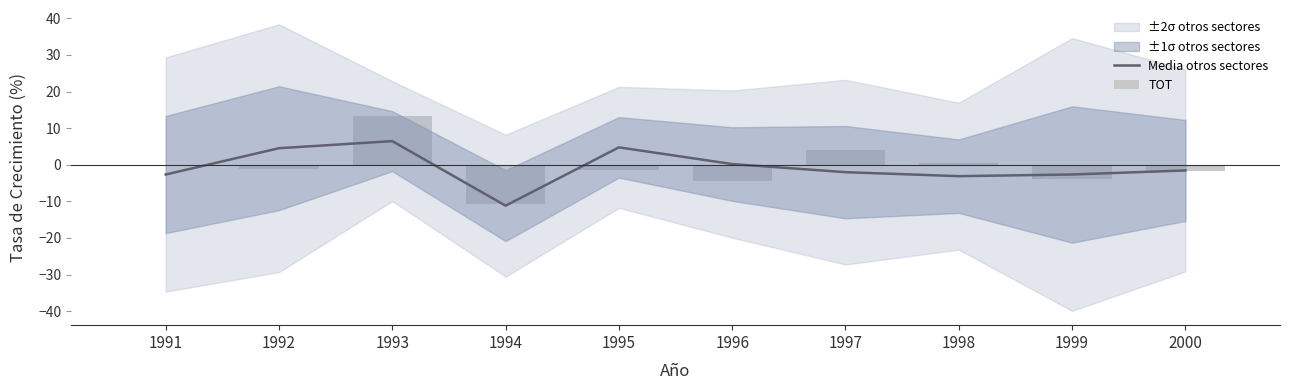

What is the average value of the TOT series?

-0.6